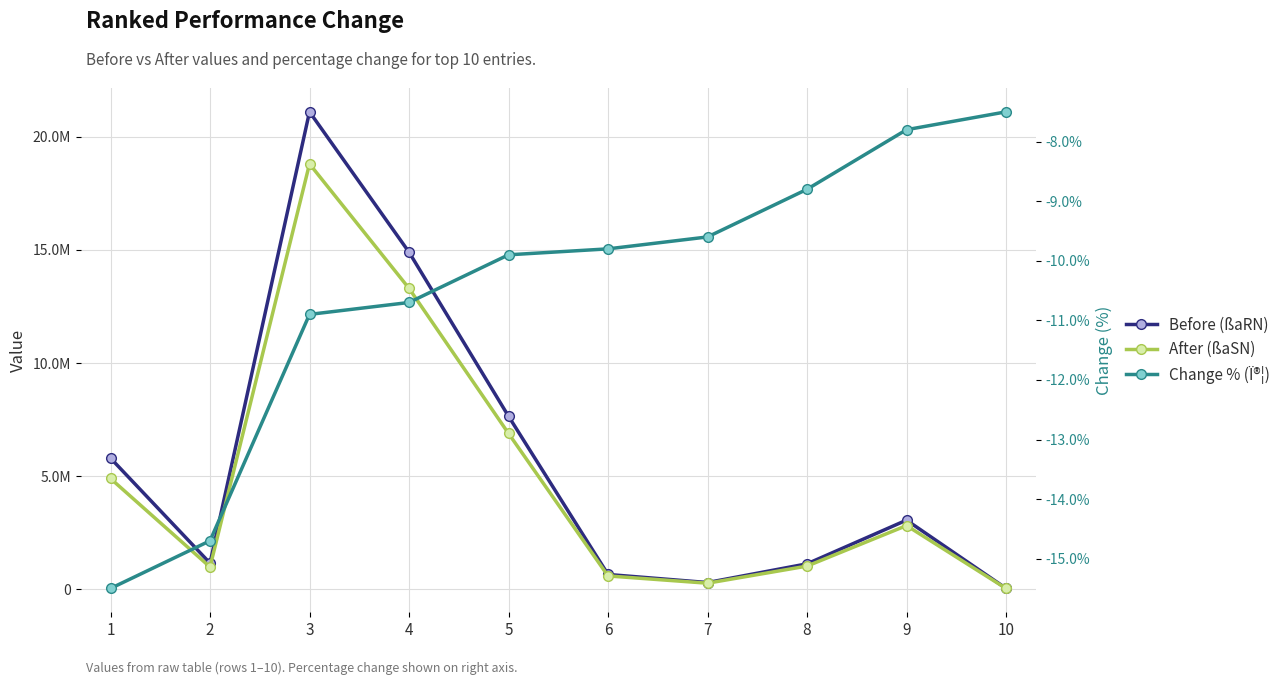

True or false: After (ßaSN) and Change % (Ï®¦) cross at least once.

False